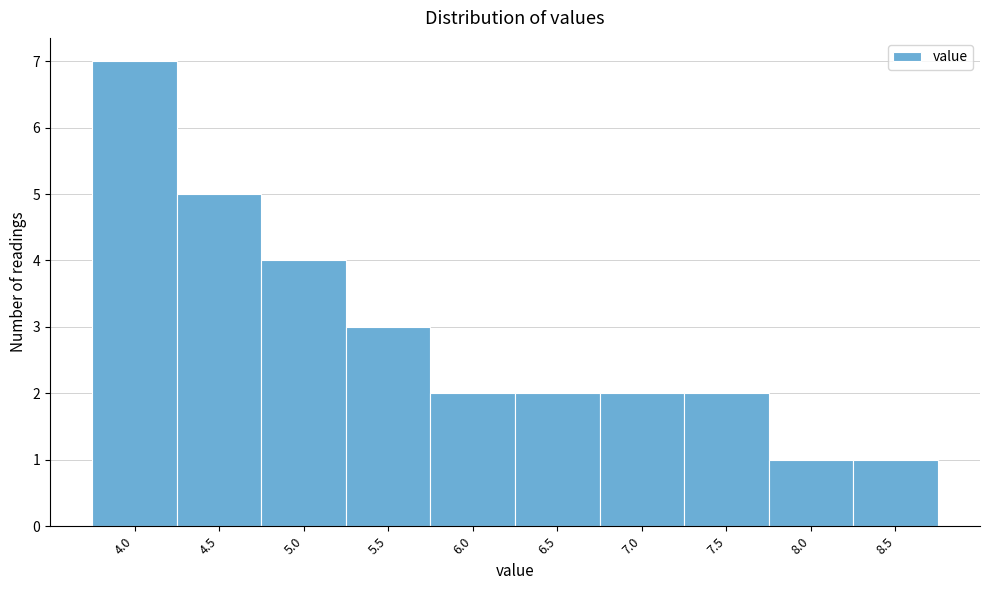

What is the height of the bar covering 3.75 to 4.25 on the x-axis? The values are not printed on the chart, so give them approximately, as read against the axis.

7